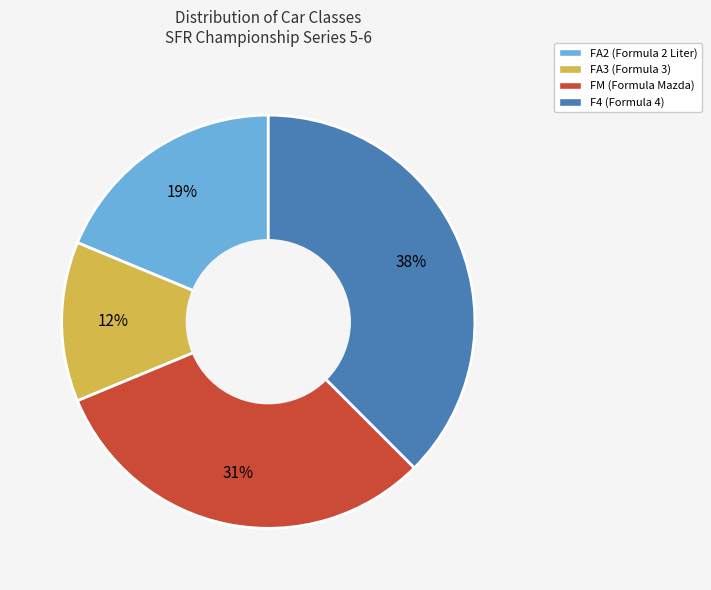

To the nearest percent, what is the combined percentage of F4 and FA3?

50%